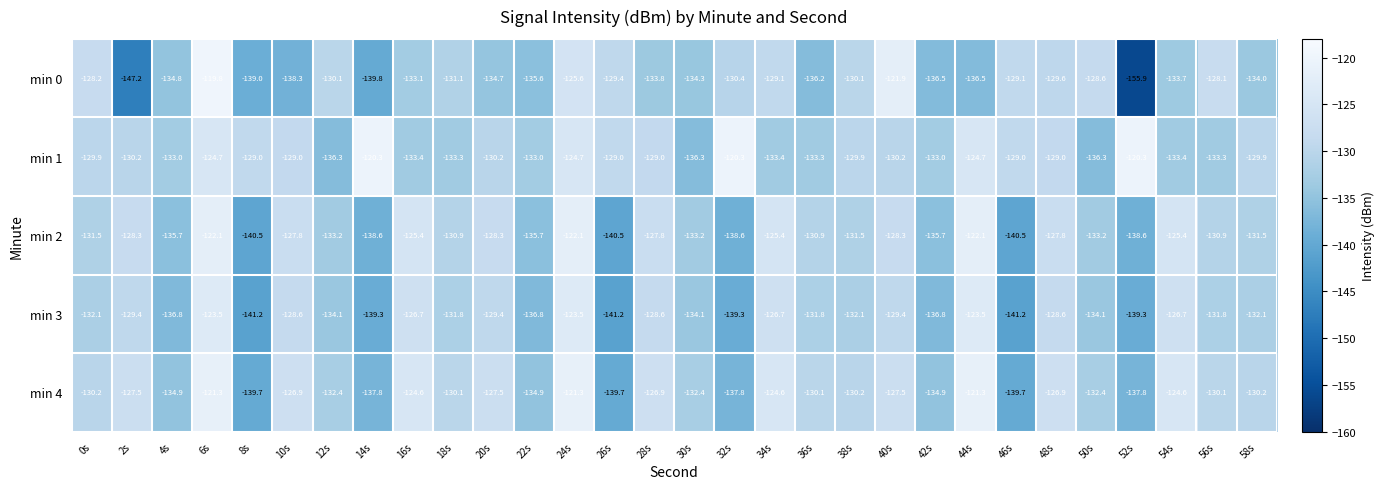

What is the approximate value of min 3 at 52s?

-139.3